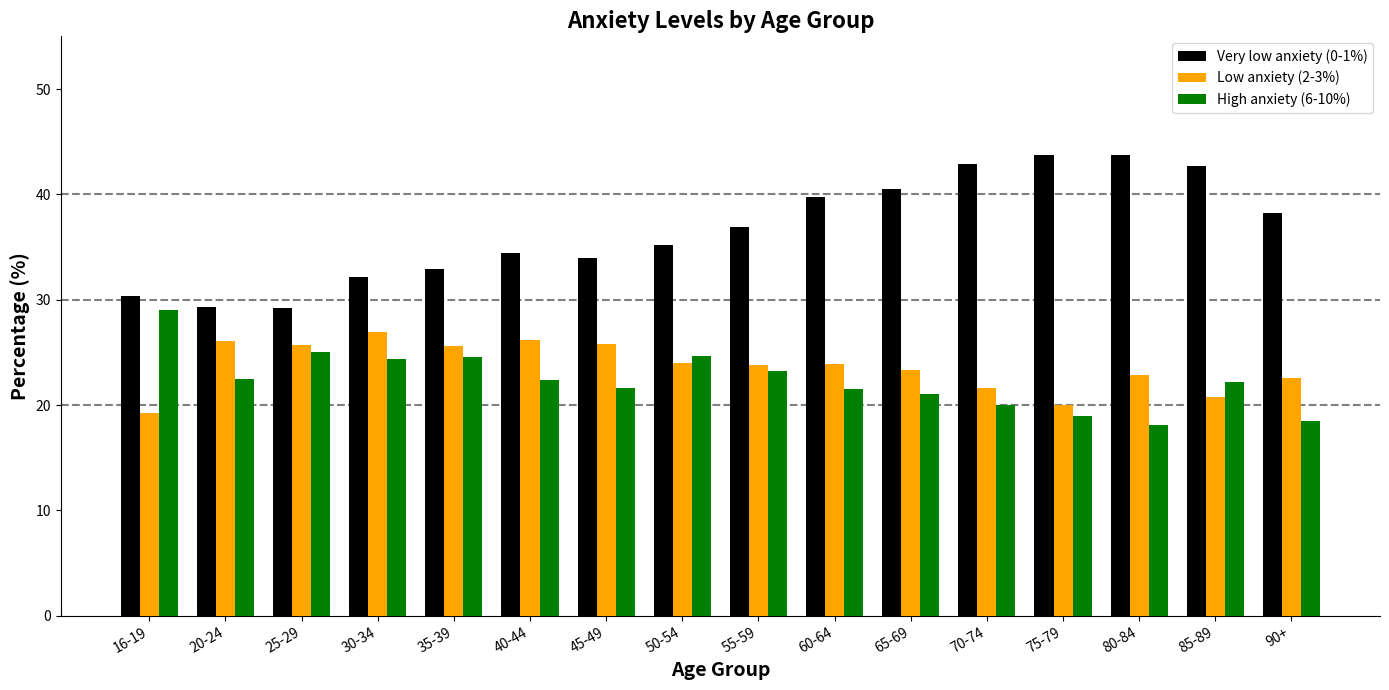

What is the minimum value shown in the chart?

18.1